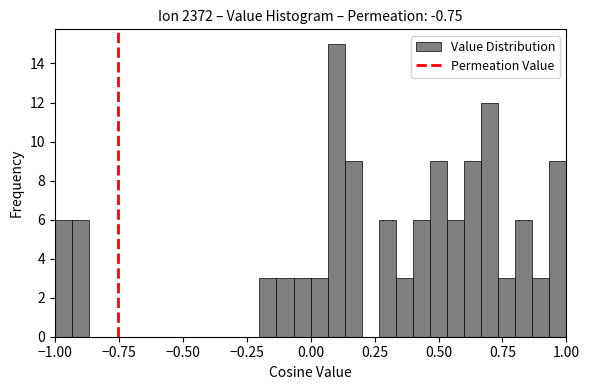

Around what value on the x-axis is the tallest bar? Give the approximate position of its centre, as read against the axis.

0.10